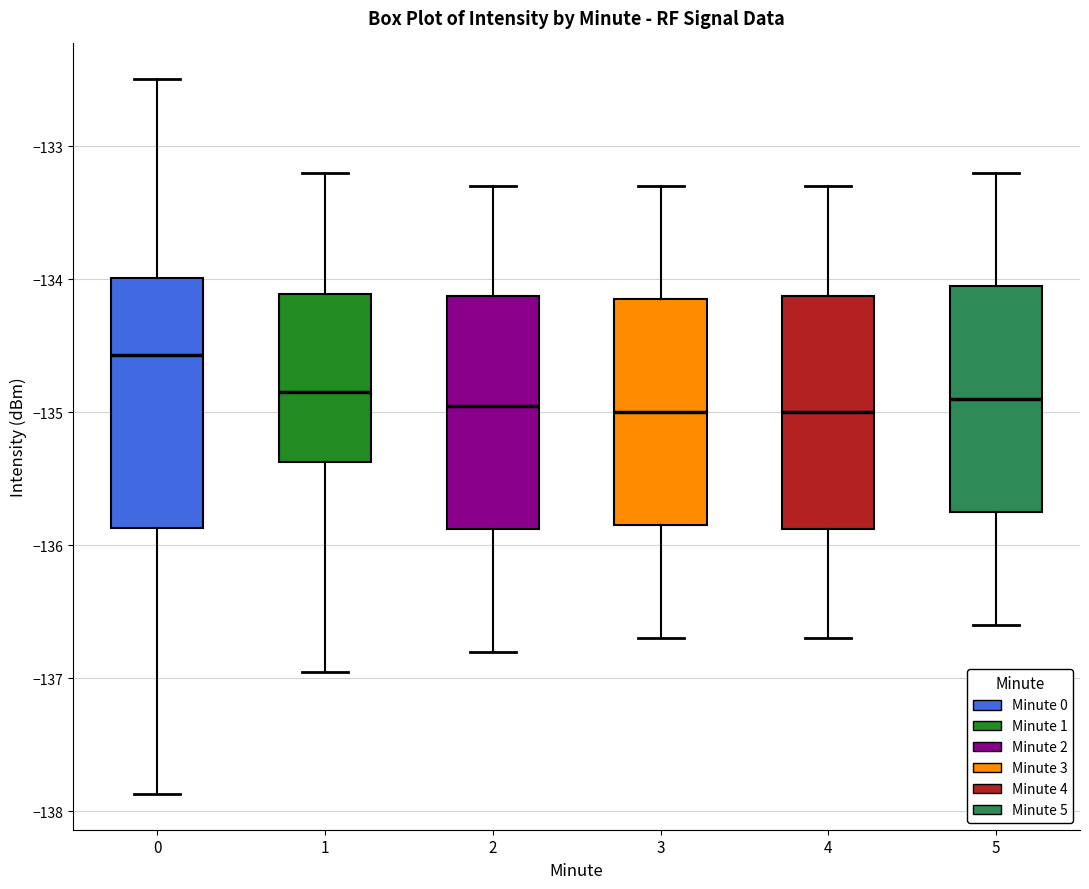

Reading left to right, read every box against the y-axis: the position of its median line, the range the box covers, and the ends of its whiskers. The values are not printed on the chart, so give them approximately, as read against the axis.

0: median -134.6, box -135.9 to -134.0, whiskers -137.9 to -132.5
1: median -134.8, box -135.4 to -134.1, whiskers -137.0 to -133.2
2: median -134.9, box -135.9 to -134.1, whiskers -136.8 to -133.3
3: median -135.0, box -135.8 to -134.1, whiskers -136.7 to -133.3
4: median -135.0, box -135.9 to -134.1, whiskers -136.7 to -133.3
5: median -134.9, box -135.7 to -134.0, whiskers -136.6 to -133.2